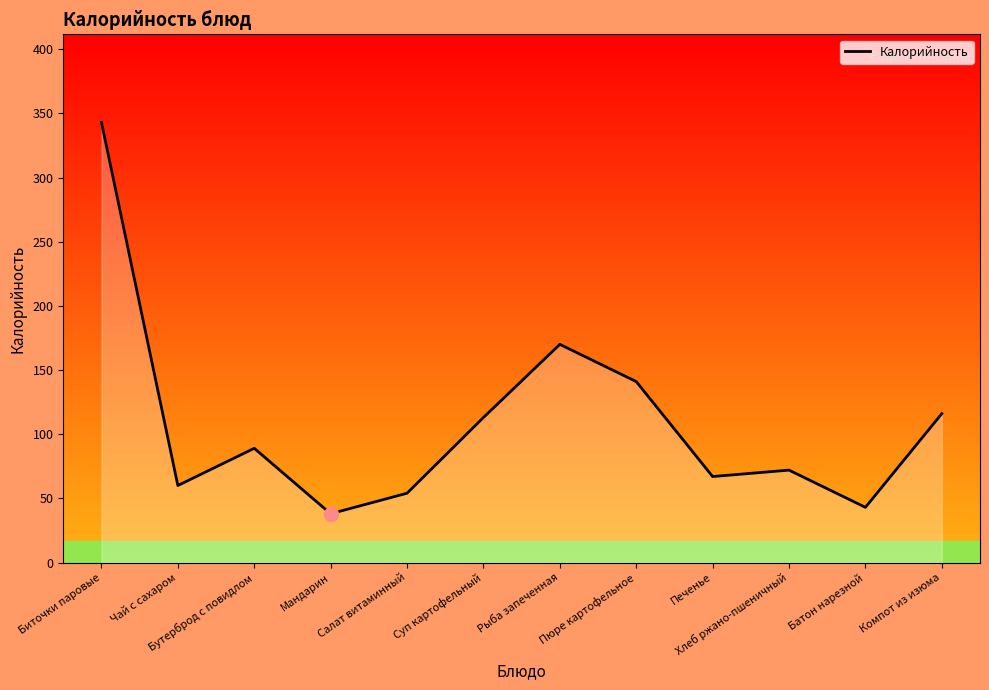

What is the minimum value shown in the chart?

38